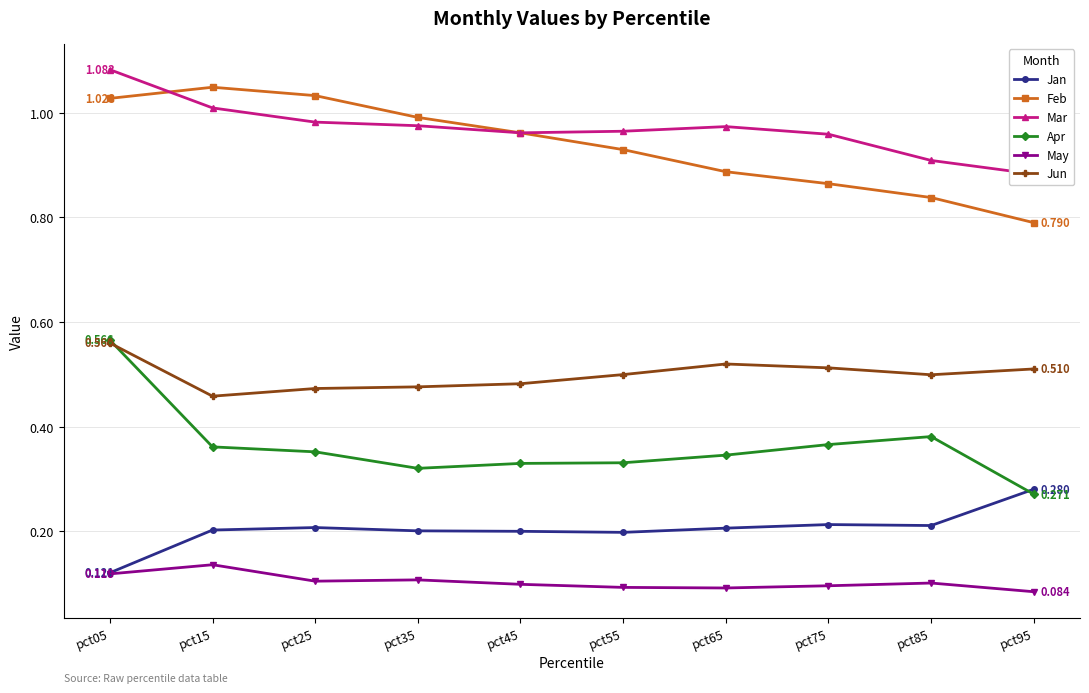

At which label does Apr reach its minimum?

pct95